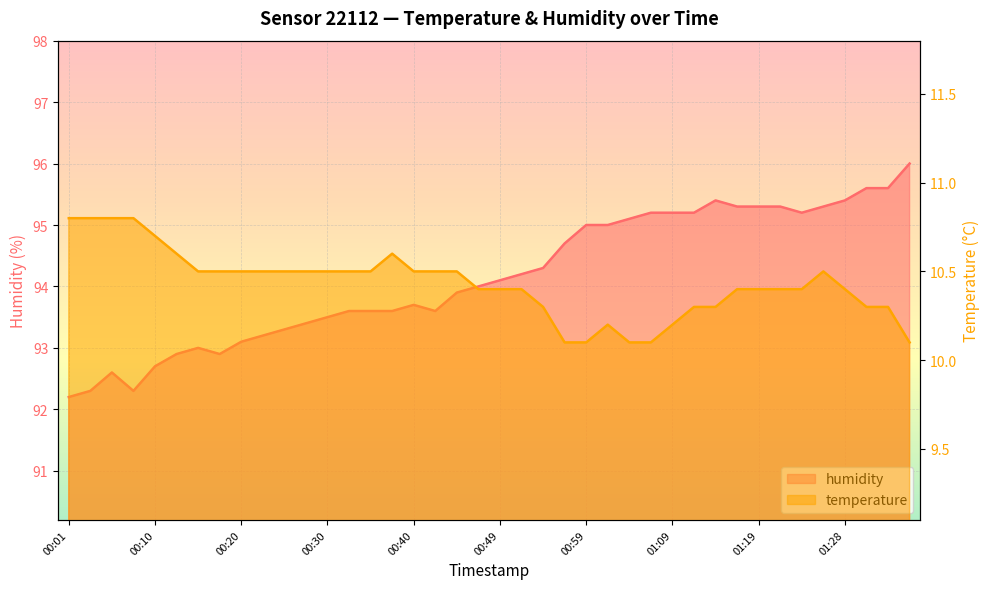

What is the average value of the temperature series?

10.4